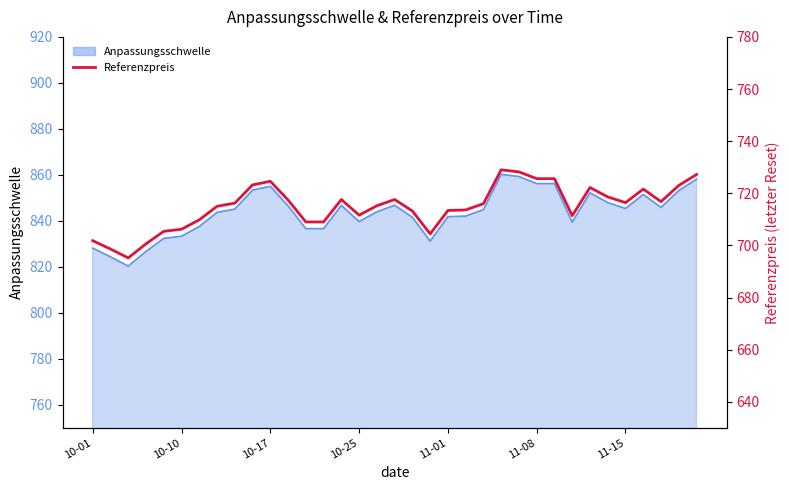

What is the difference between the values at 16 and 31?

6.4